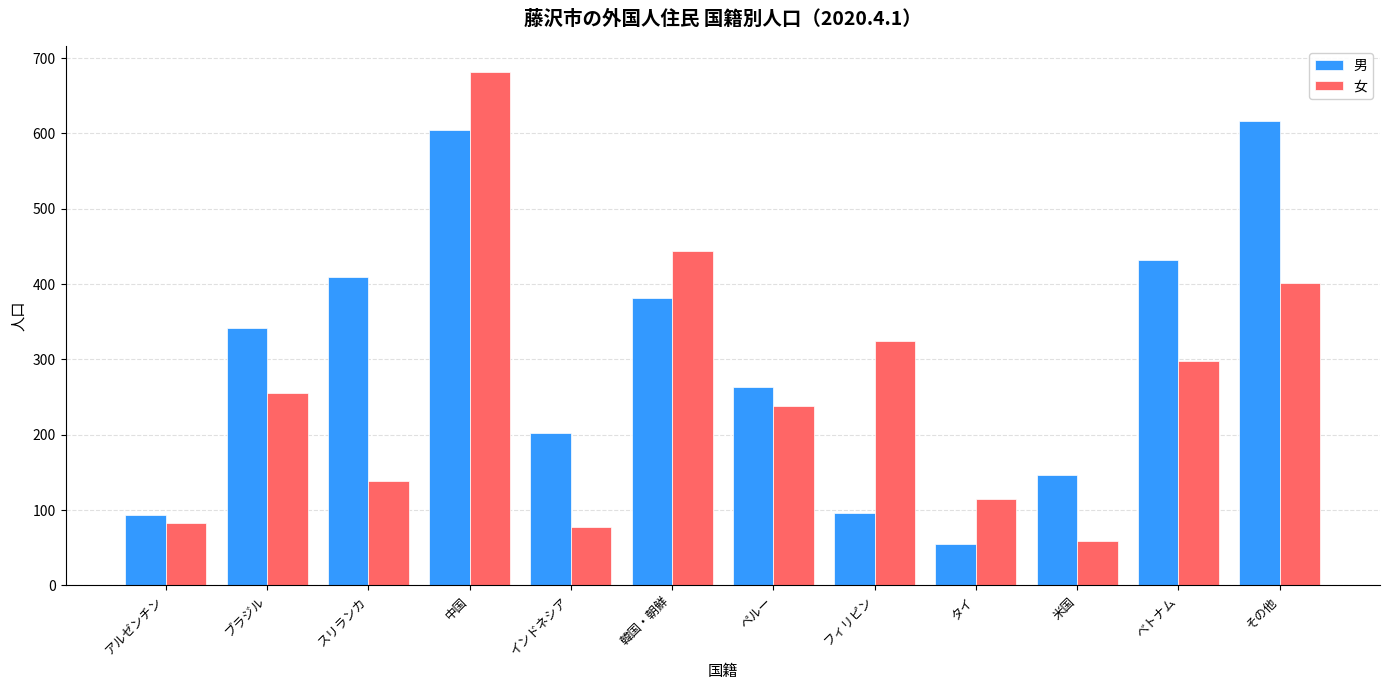

Where is 男 nearest to the value 336?

ブラジル